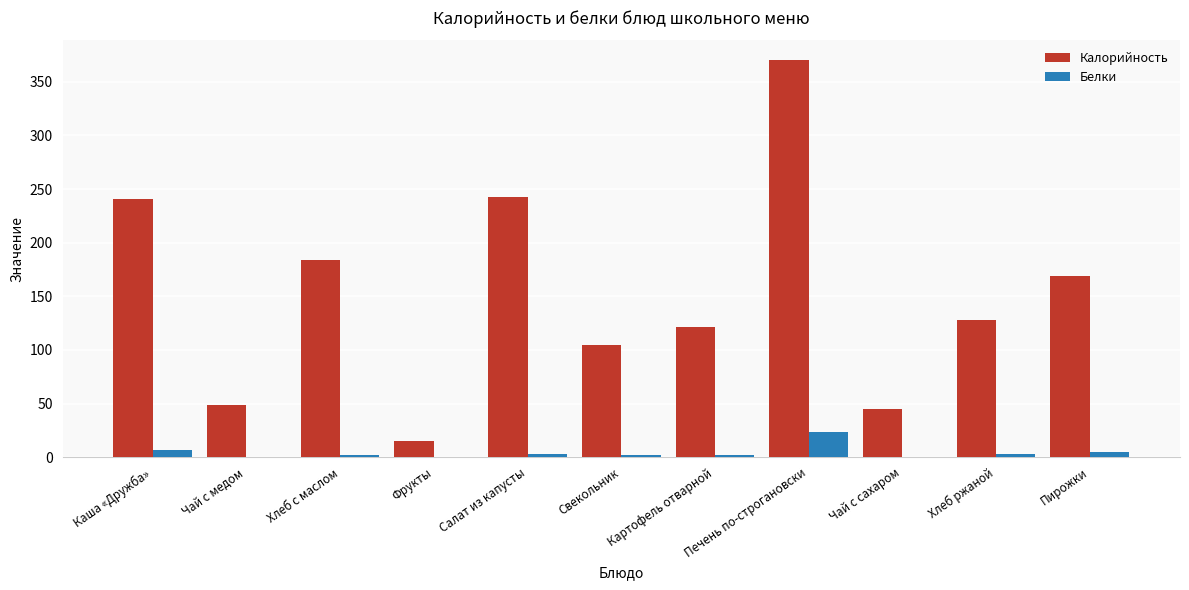

Are the bars horizontal?

No